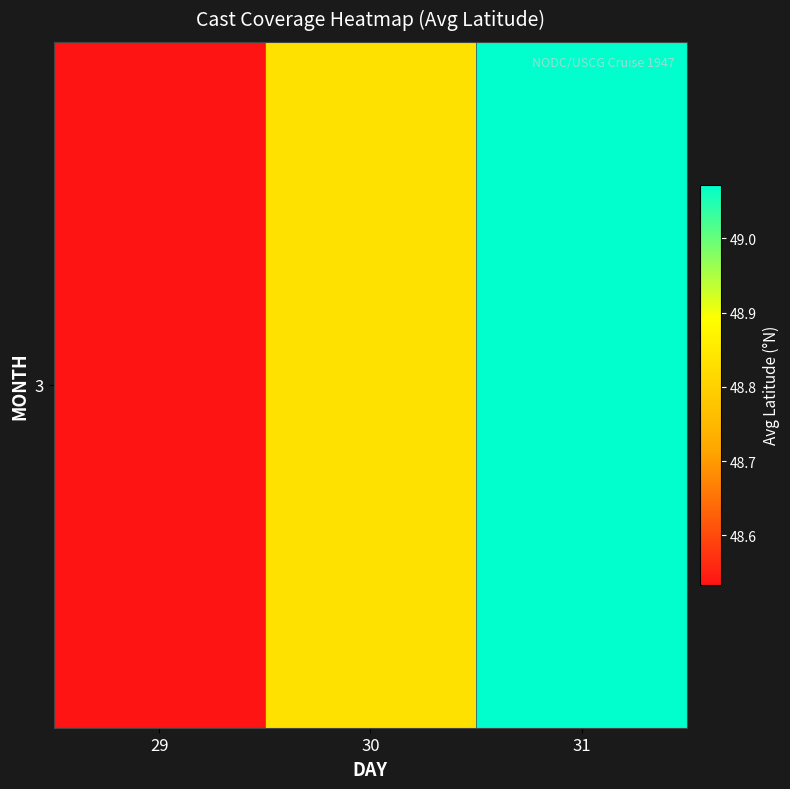

Reading left to right, what are all the values shown in this chart?

48.5	48.8	49.1